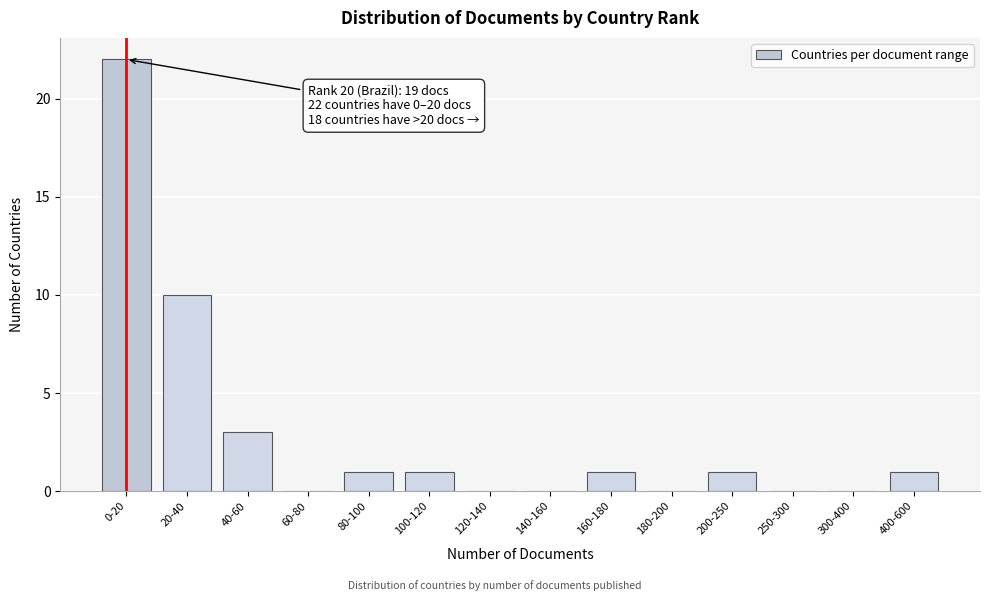

Reading left to right, list all the values displayed in this chart.

0-20=22	20-40=10	40-60=3	60-80=0	80-100=1	100-120=1	120-140=0	140-160=0	160-180=1	180-200=0	200-250=1	250-300=0	300-400=0	400-600=1